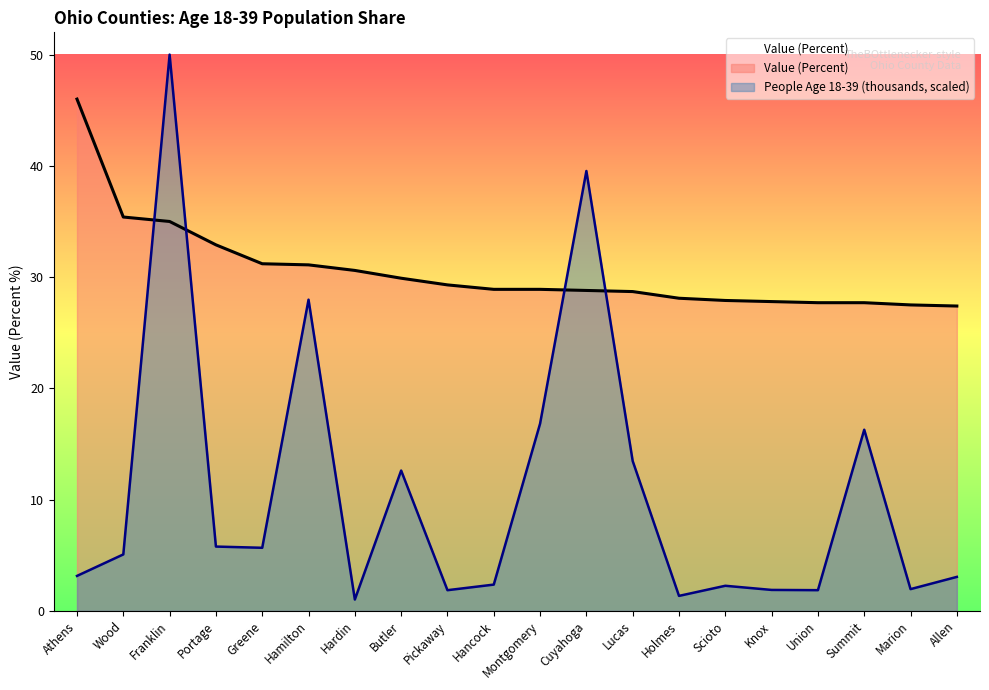

Which label corresponds to the largest value in the chart?

Franklin